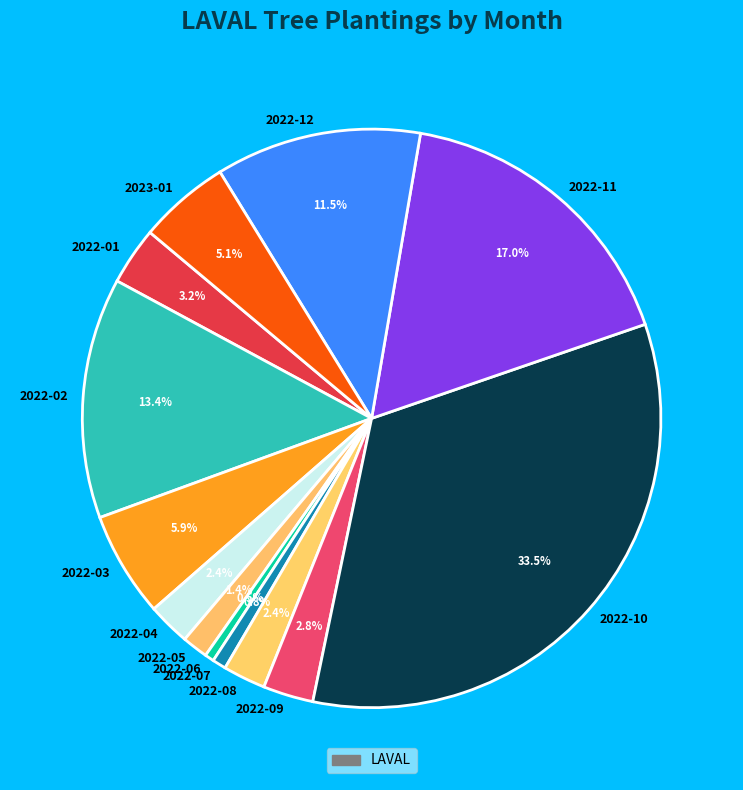

Which category has the biggest portion of the pie?

2022-10